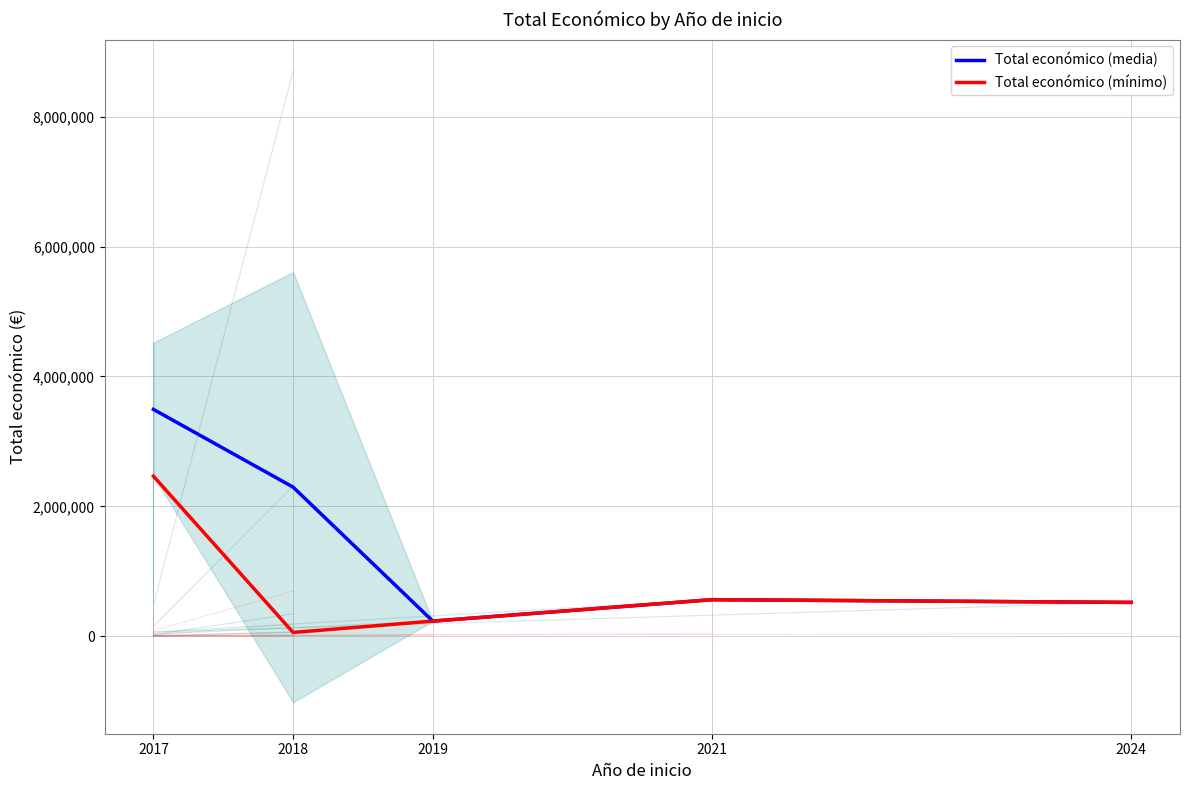

Reading left to right, what are all the values shown in this chart?

Total económico (media): 2017=3492610.5	2018=2295617.0	2019=232189.0	2021=562446.0	2024=520062.0
Total económico (mínimo): 2017=2464572.0	2018=57500.0	2019=232189.0	2021=562446.0	2024=520062.0